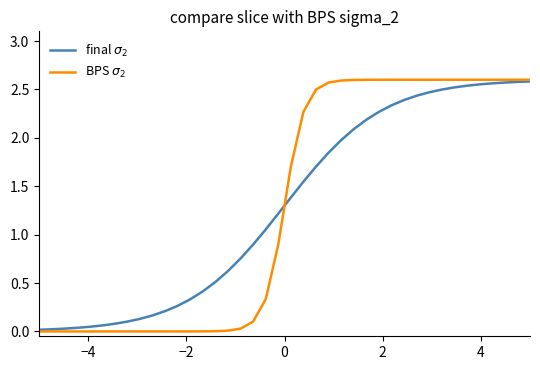

True or false: BPS $\sigma_2$ and final $\sigma_2$ intersect in this chart.

True